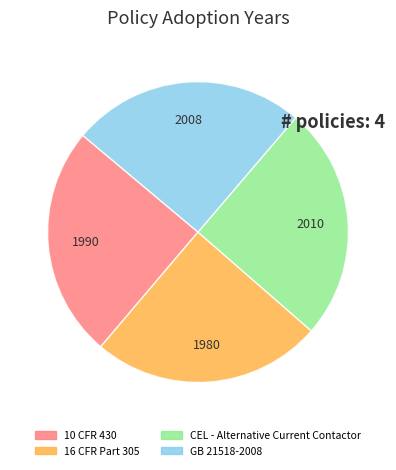

Is there any slice that represents more than half of the pie?

No